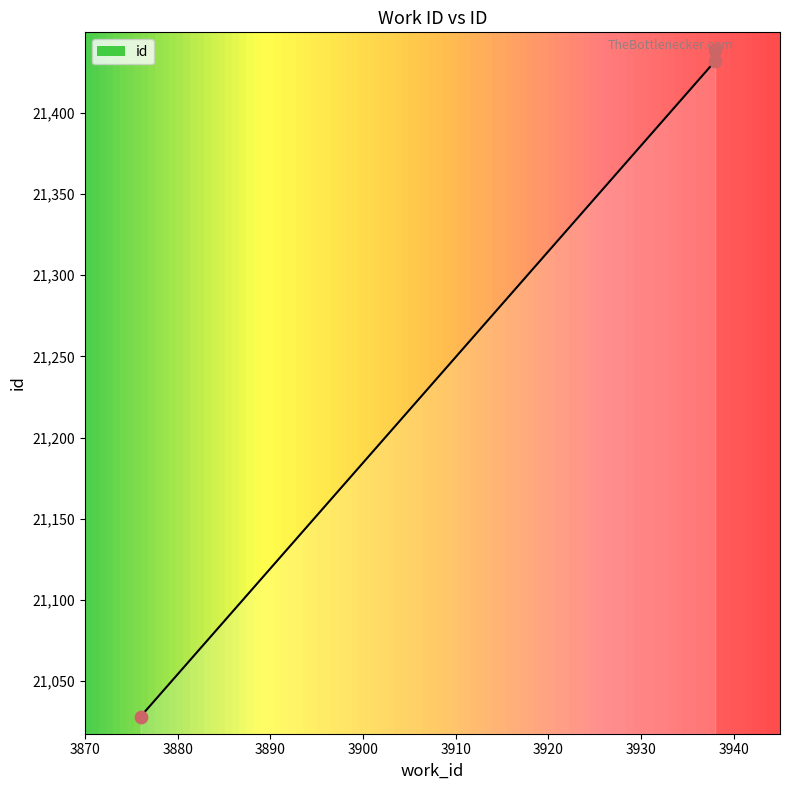

Which has a higher value, 3938 or 3876?

3938